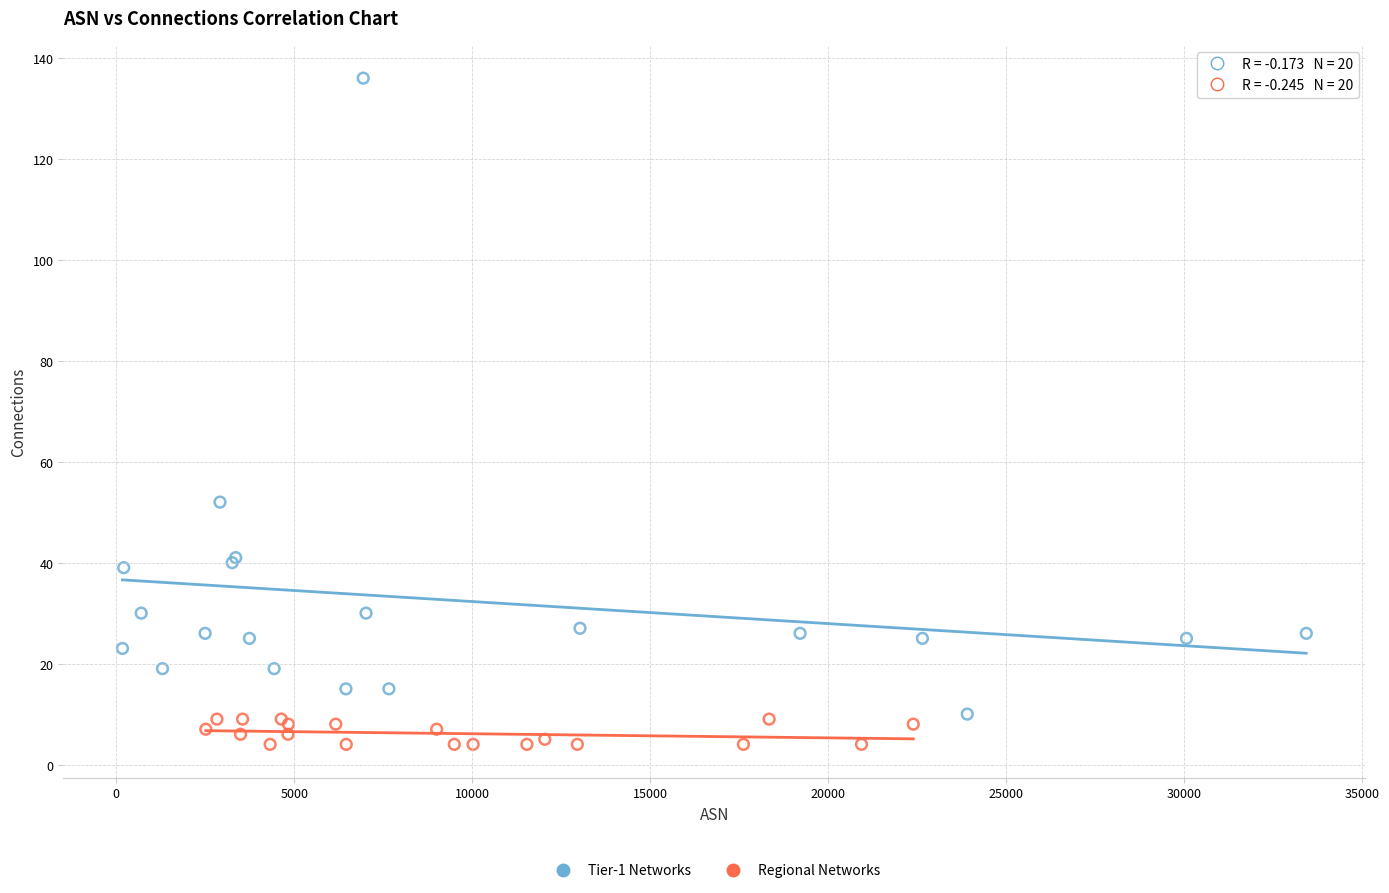

Which series contains the highest Y value?

Tier-1 Networks